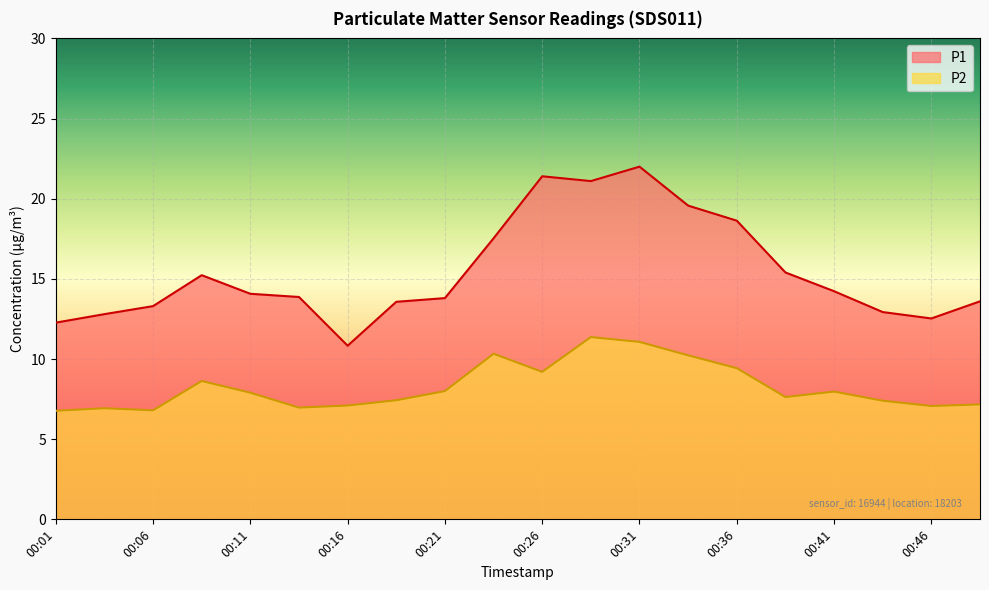

Which series changed the most between 00:03 and 00:06?

P1